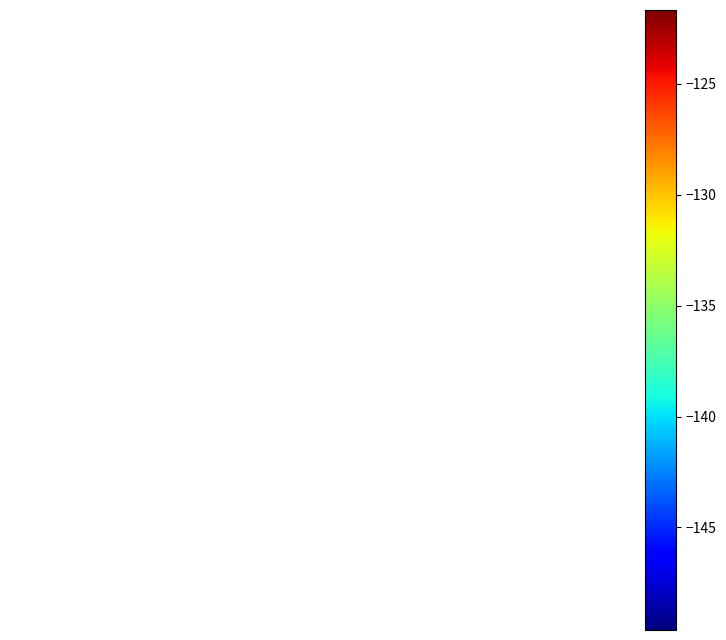

How many categories are shown in the chart?

30